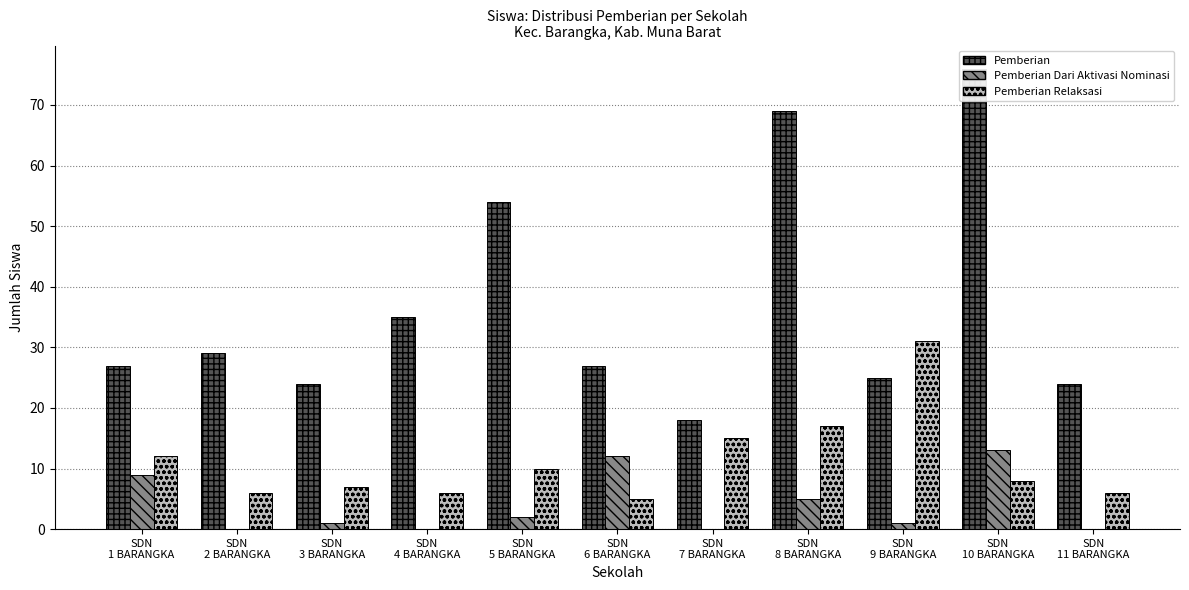

What position from the left is SDN
9 BARANGKA?

9